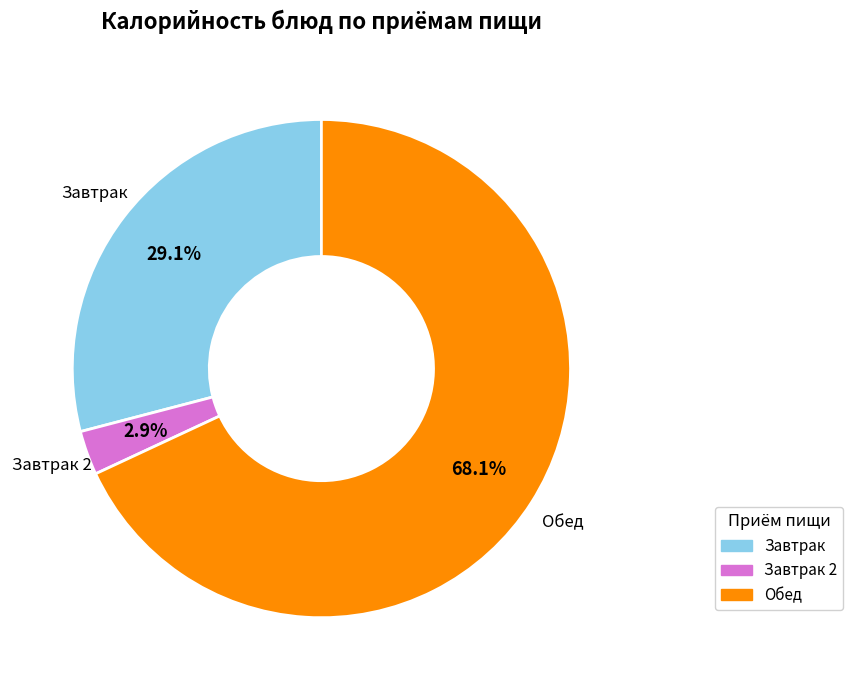

Does any single category account for the majority?

Yes